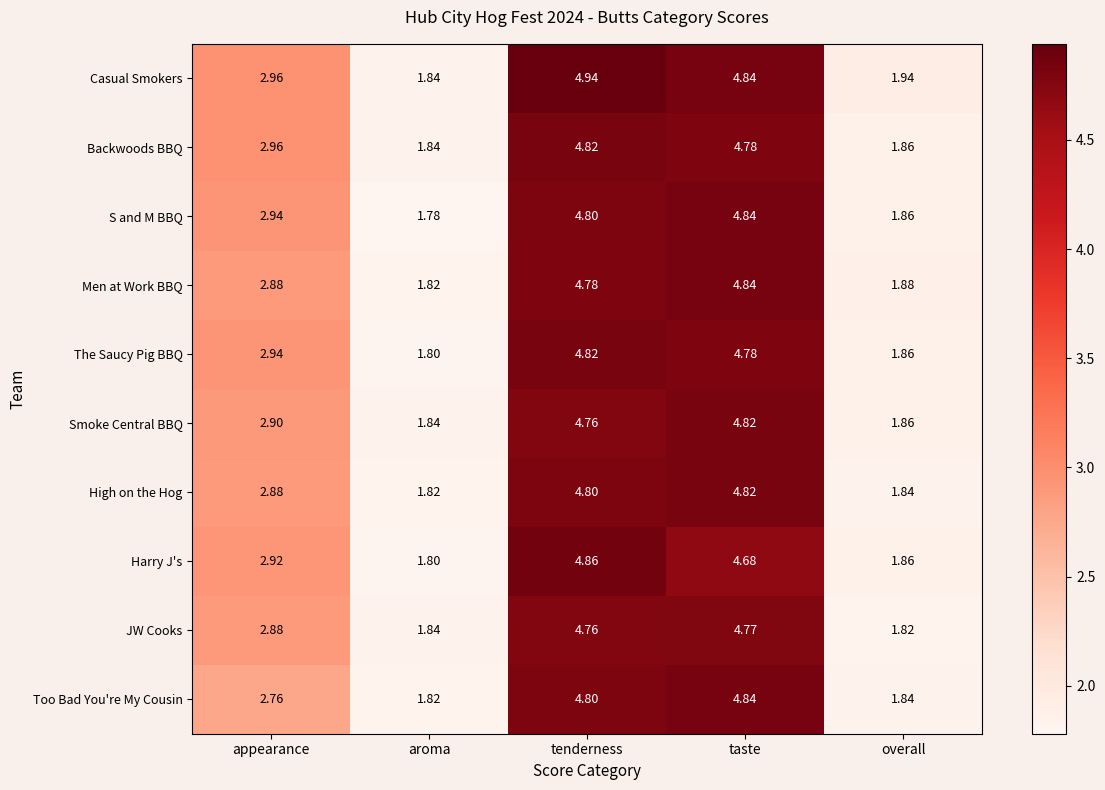

Which series changed the most between appearance and aroma?

S and M BBQ